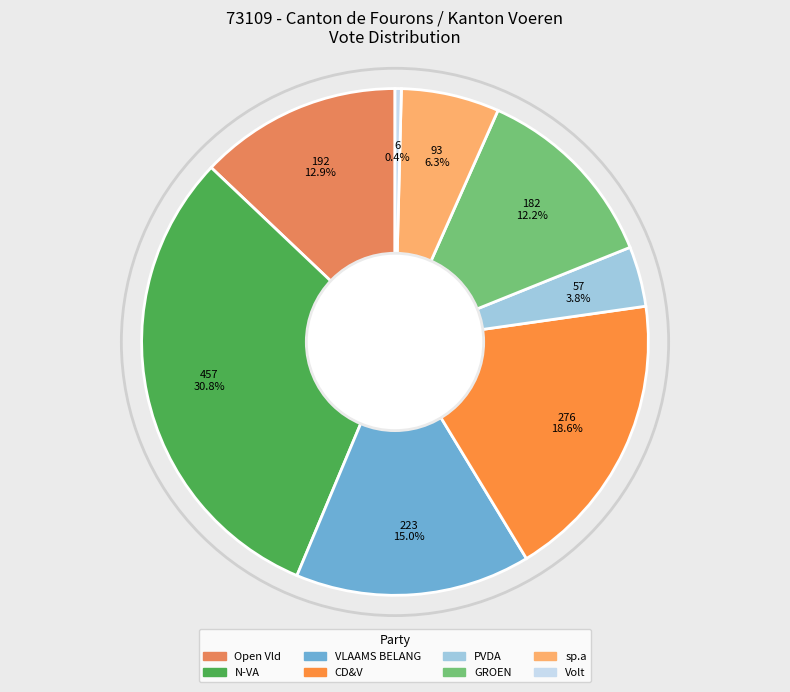

To the nearest percent, what is the average slice percentage?

12%